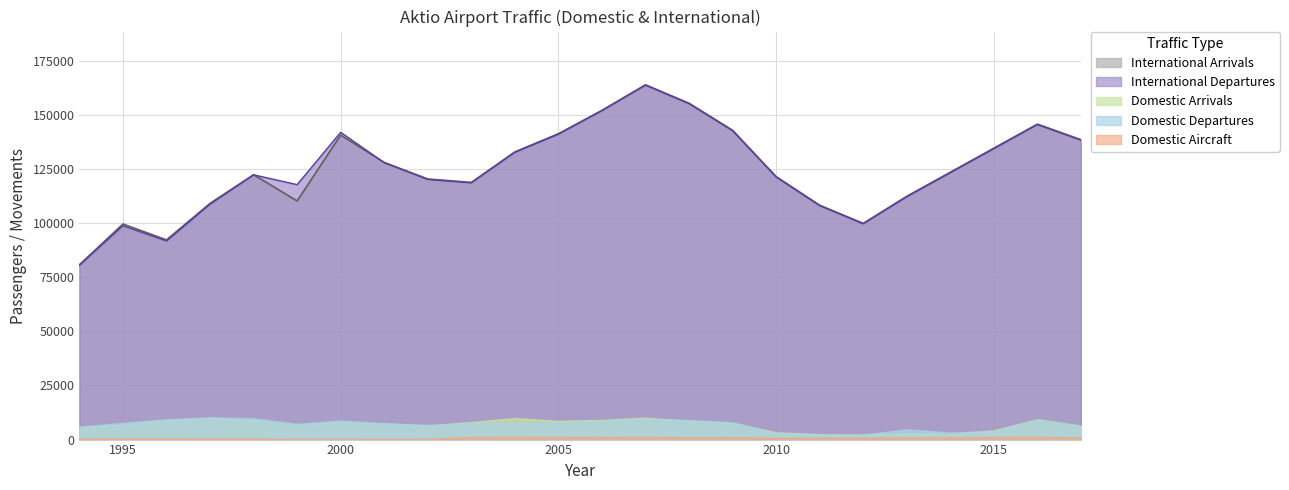

How many lines are shown in the chart?

5